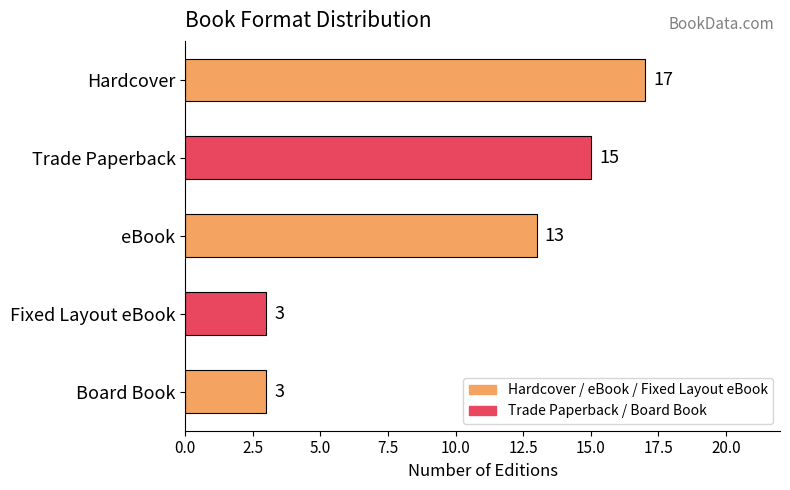

How many bars are there in total?

5